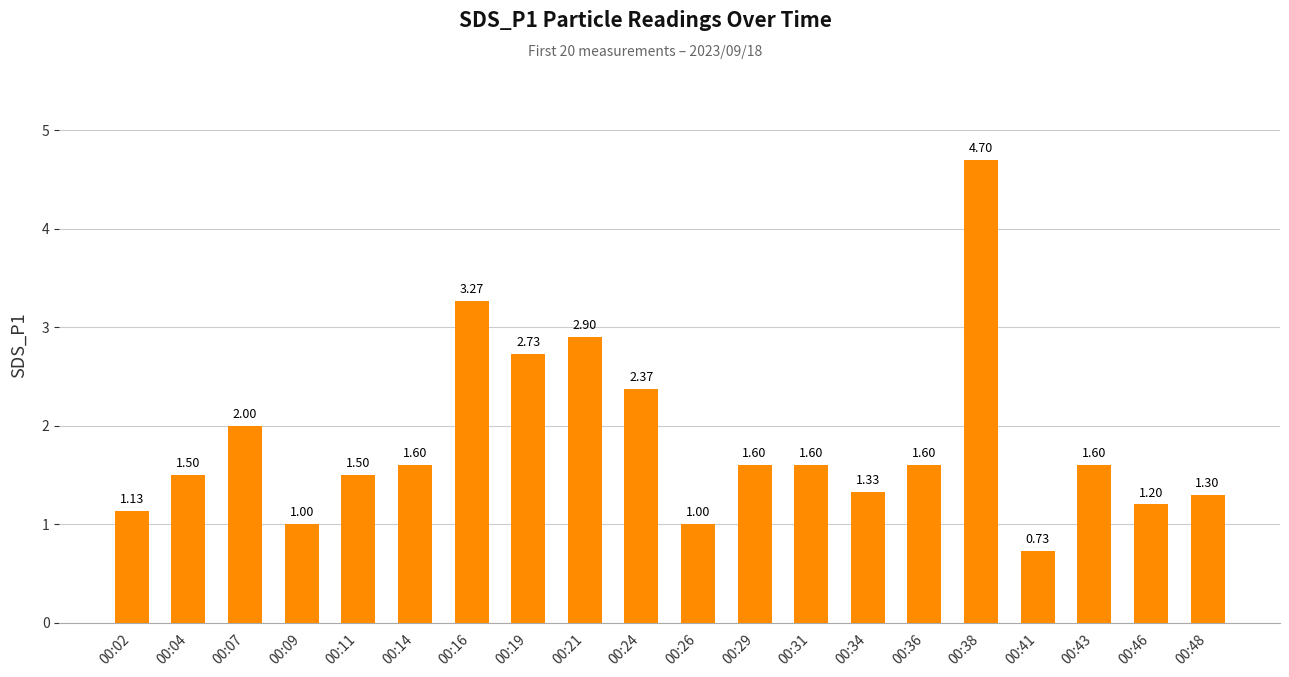

What value does the data have at 00:34?

1.3